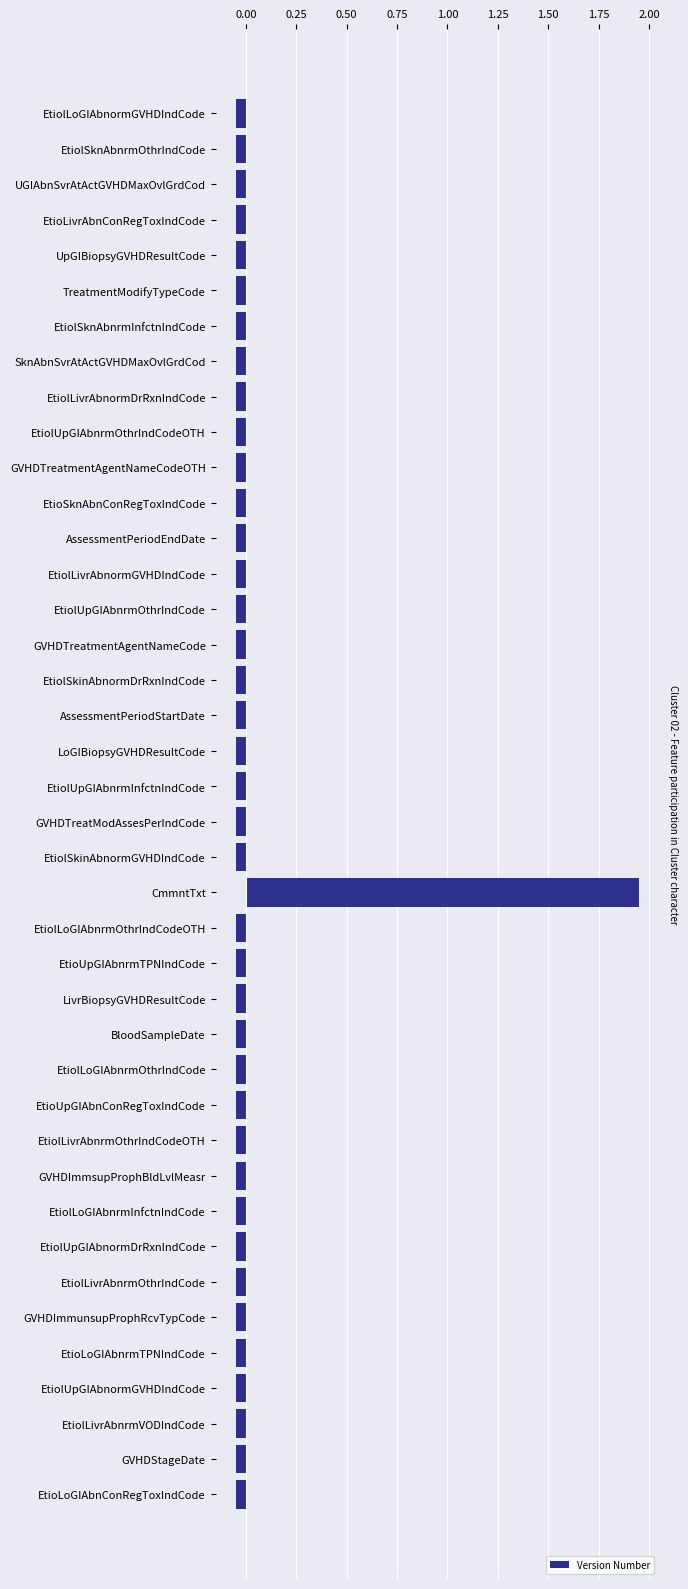

True or false: the data shows 2.6 at CmmntTxt.

False